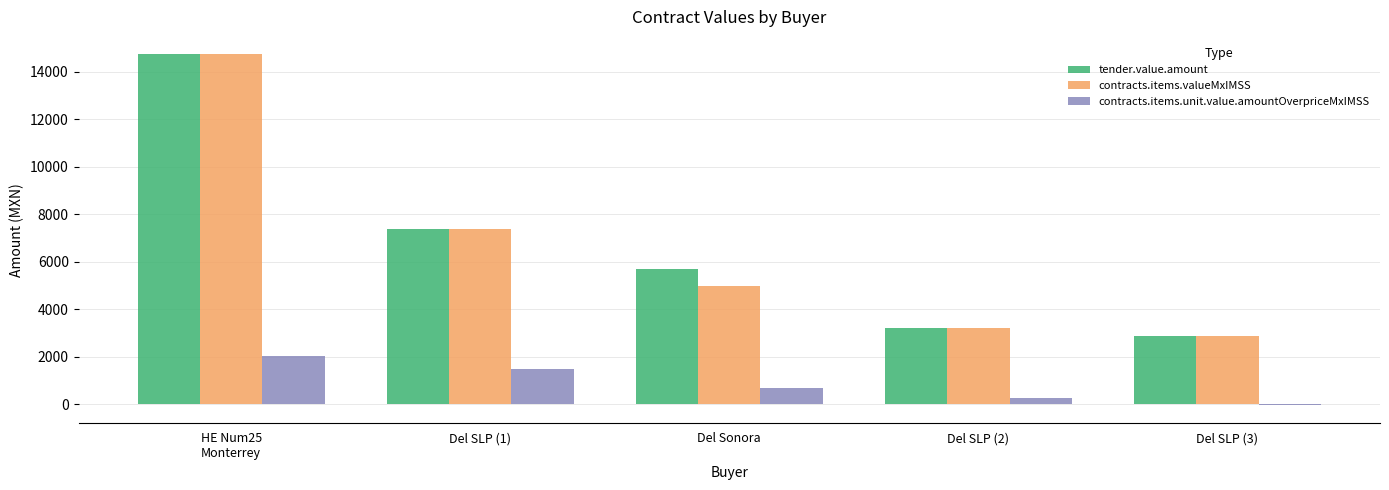

The value of contracts.items.valueMxIMSS at Del SLP (1) is 7360.0. True or false?

True